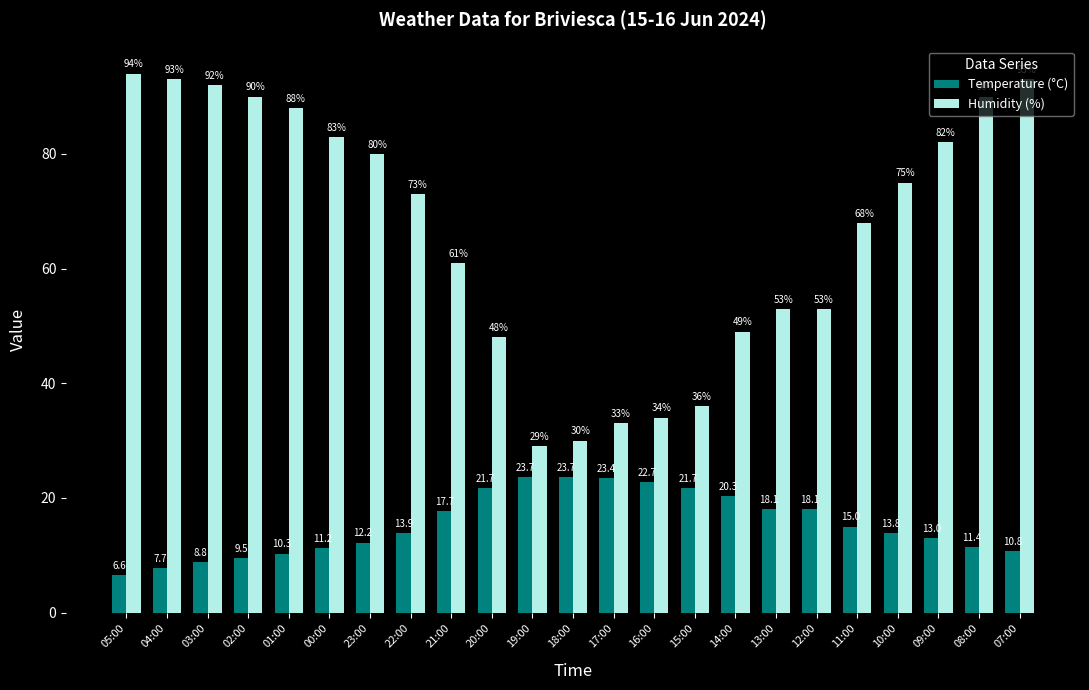

The Temperature (°C) series shows 37.4 at 20:00. True or false?

False